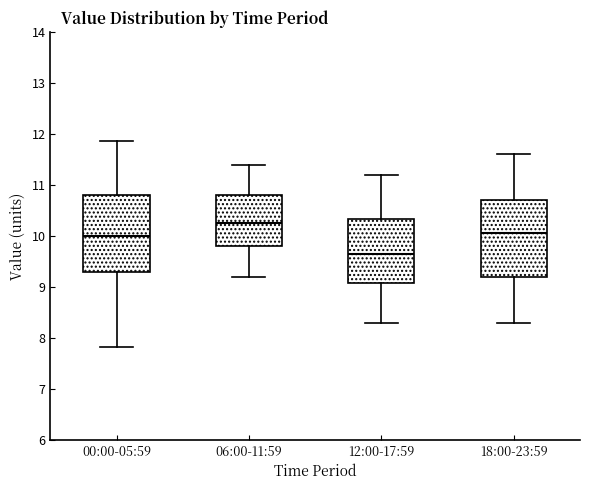

Which box has the highest median line?

06:00-11:59